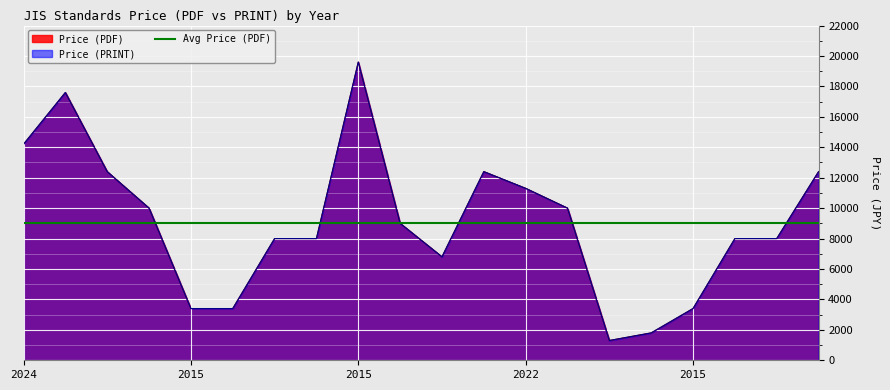

Where does the Price (PDF) series first go above 9000?

2024